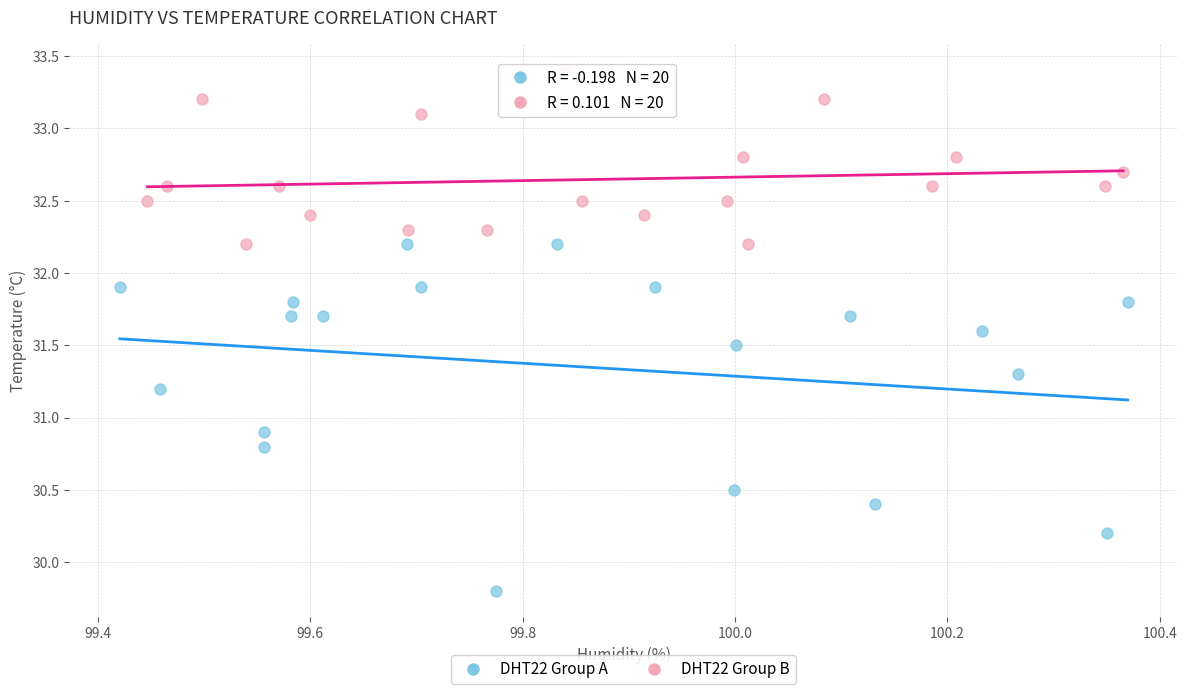

Which series contains the highest Y value?

DHT22 Group B